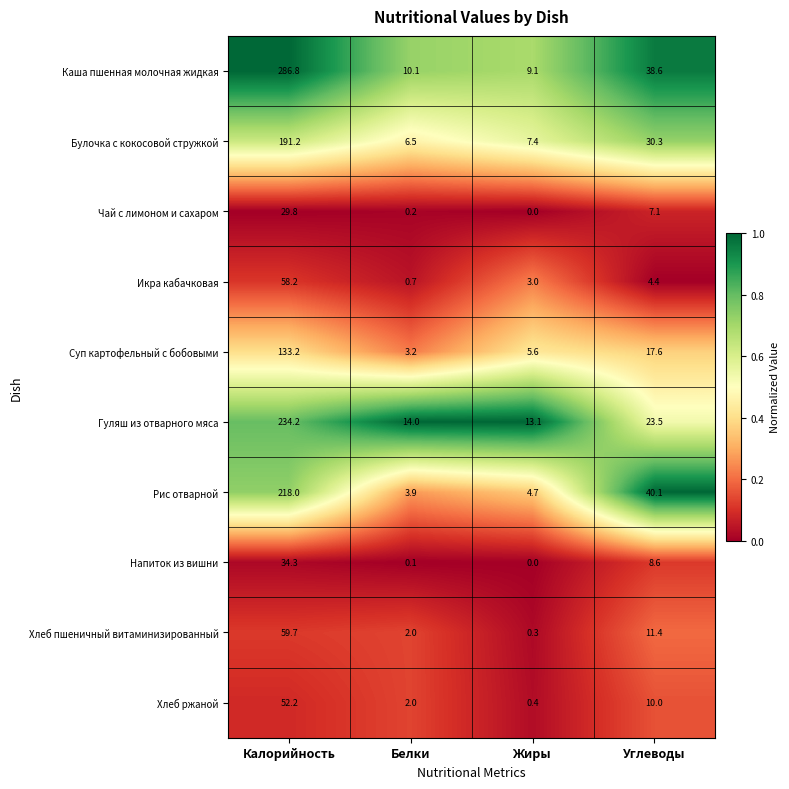

The Икра кабачковая series shows 3.0 at Жиры. True or false?

True